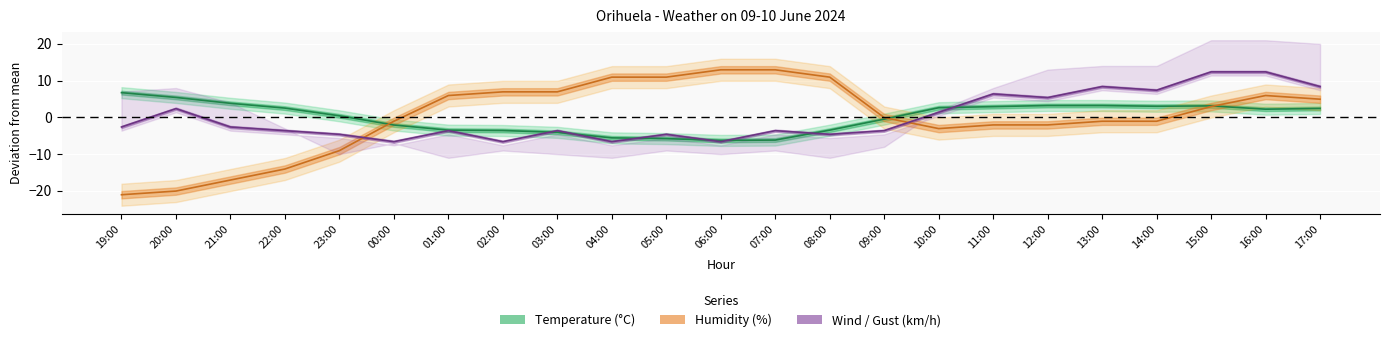

What value does the Temperature (C) series have at 04:00?

-5.6